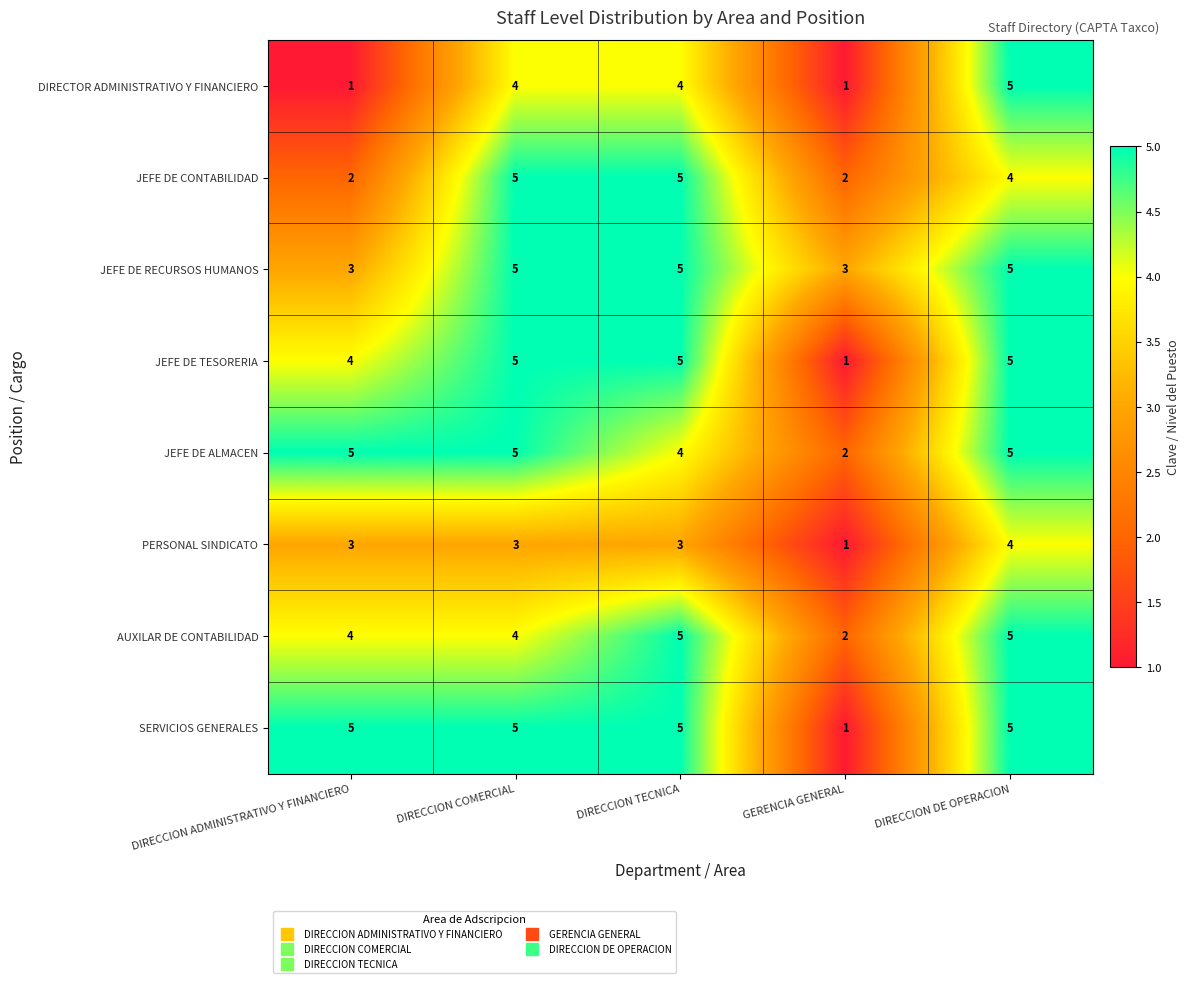

The PERSONAL SINDICATO series shows 5 at DIRECCION COMERCIAL. True or false?

False